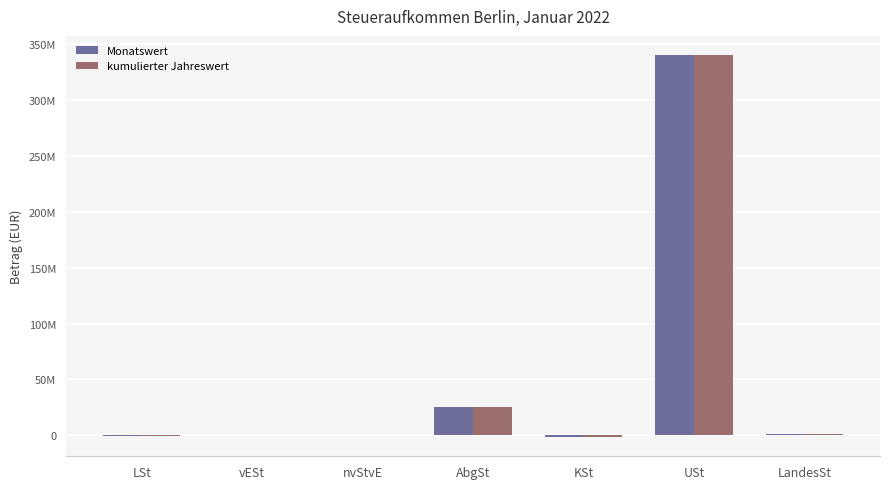

Is the value of Monatswert at LSt greater than the value of kumulierter Jahreswert at LandesSt?

No